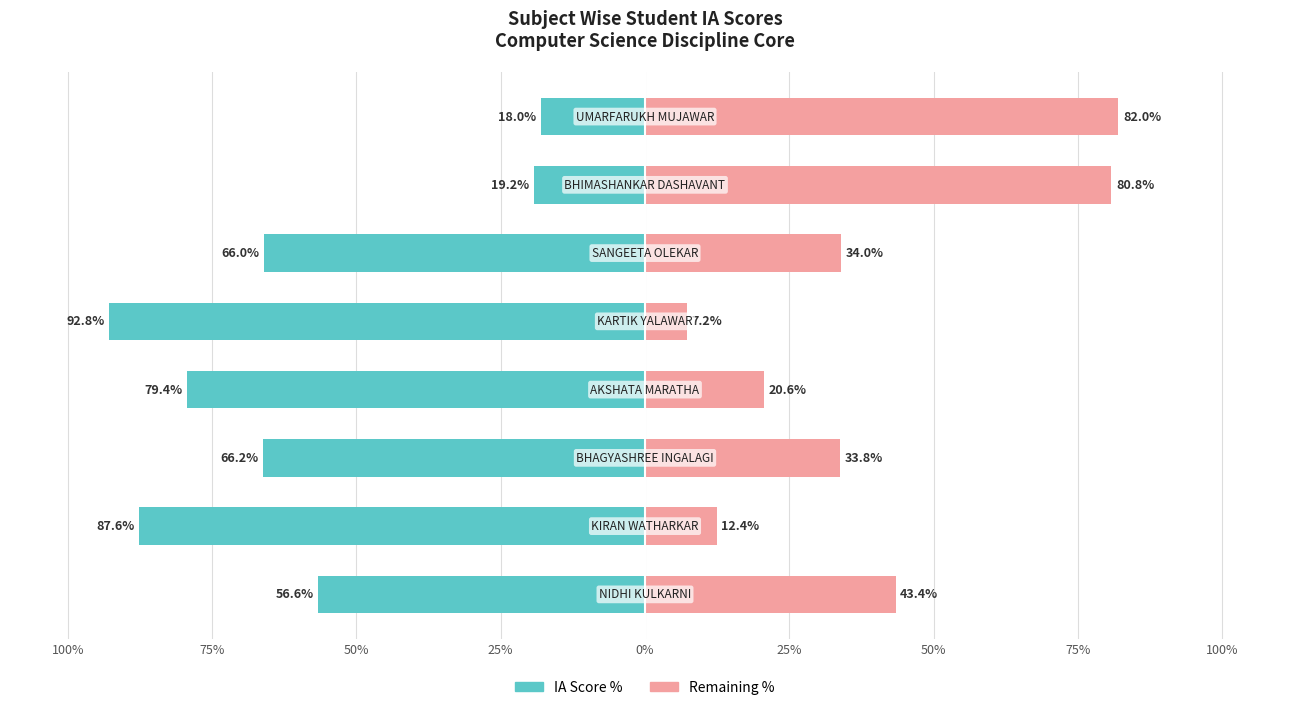

How many groups of bars are there?

8